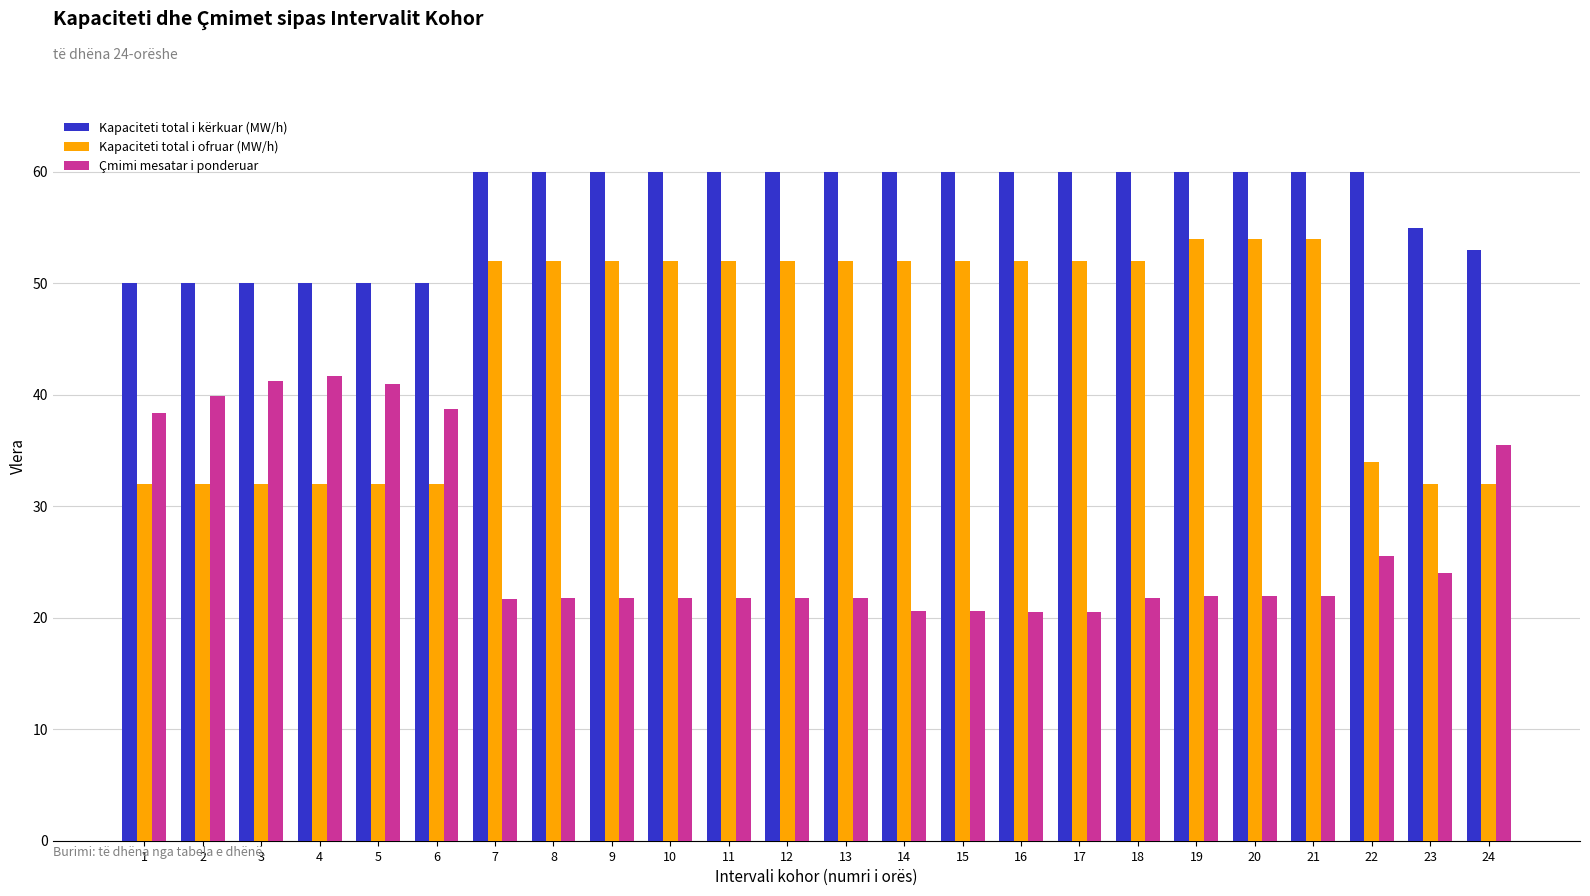

What is the value of the Kapaciteti total i kërkuar (MW/h) bar at the 23rd from the left?

55.0